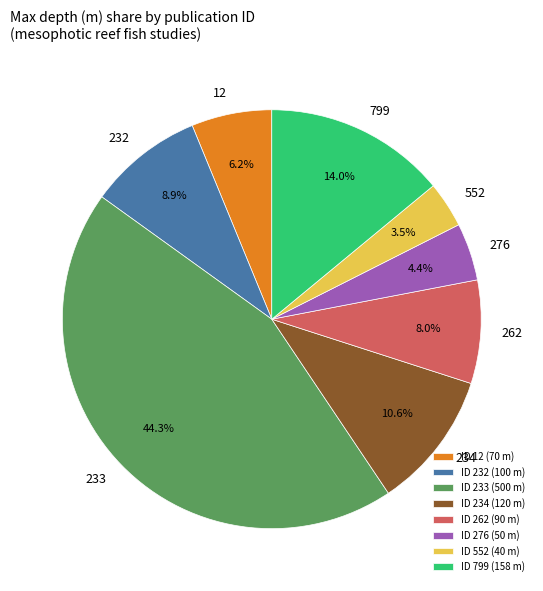

Which slice is the smallest?

ID 552 (40 m)